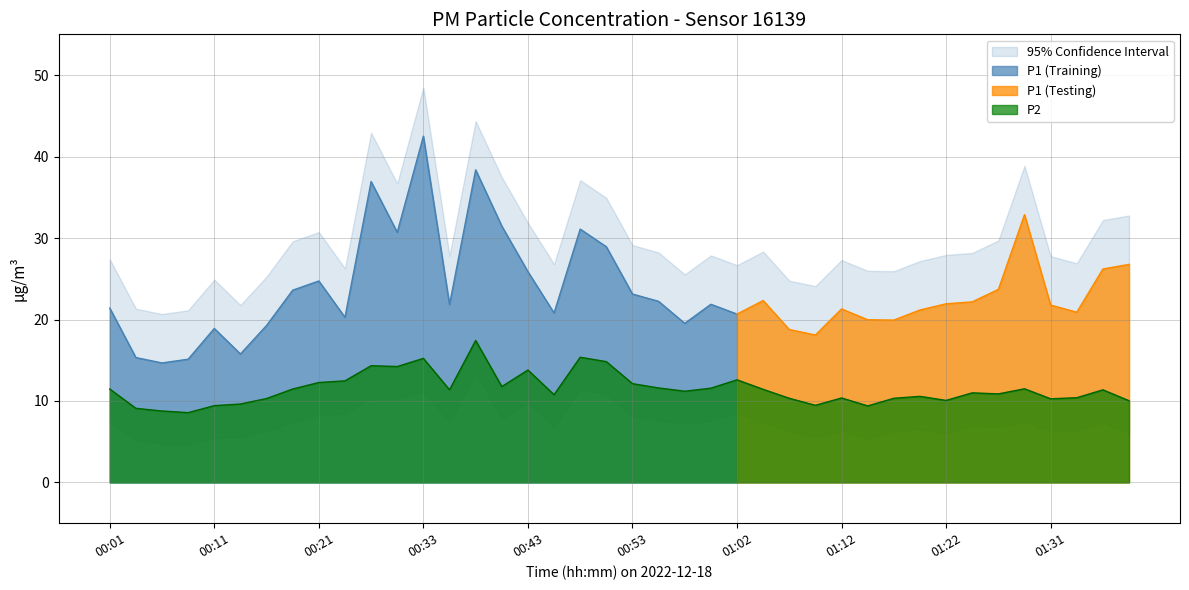

What is the sum of all values?

459.1